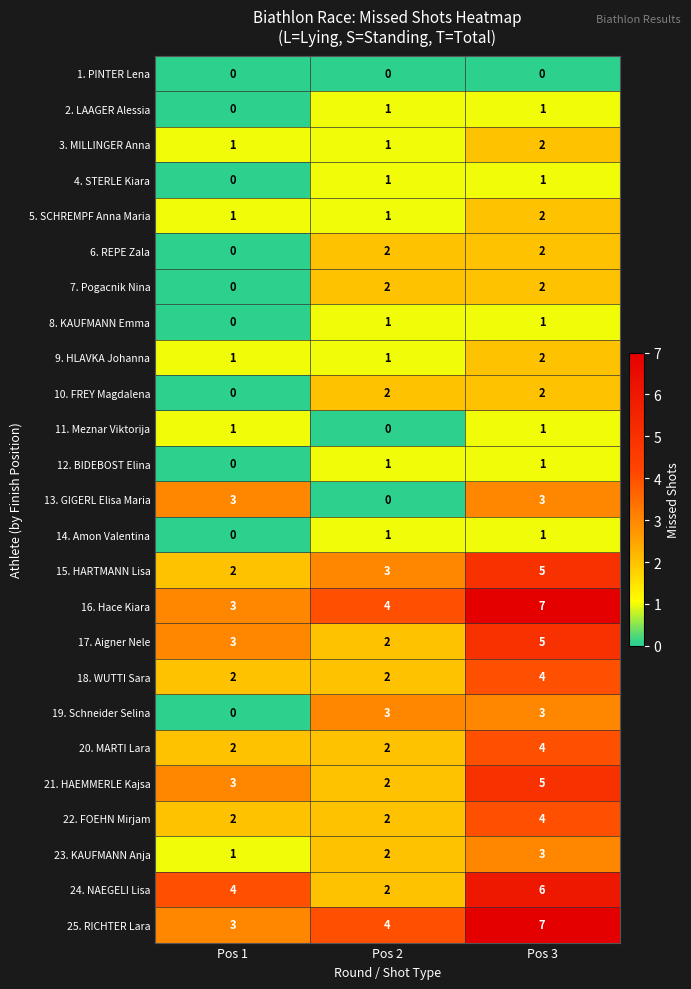

What is the total value across all series at Pos 1?

32